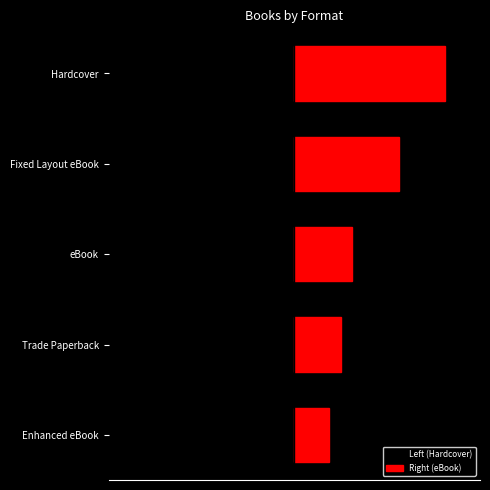

The Left (Hardcover) series shows -4 at Trade Paperback. True or false?

True